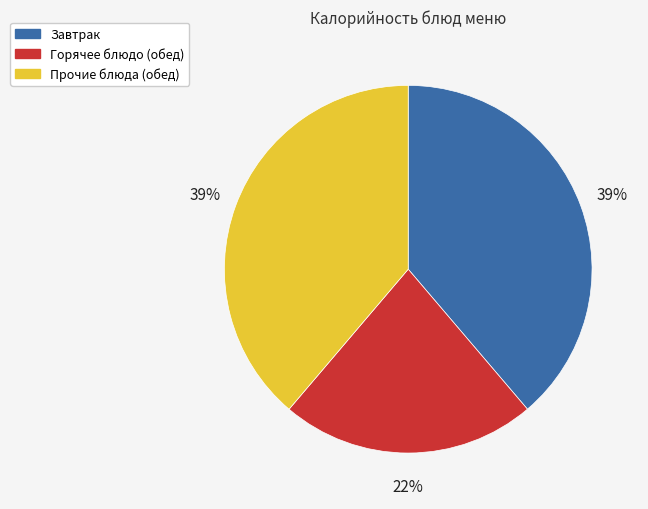

To the nearest percent, what is the average slice percentage?

33%